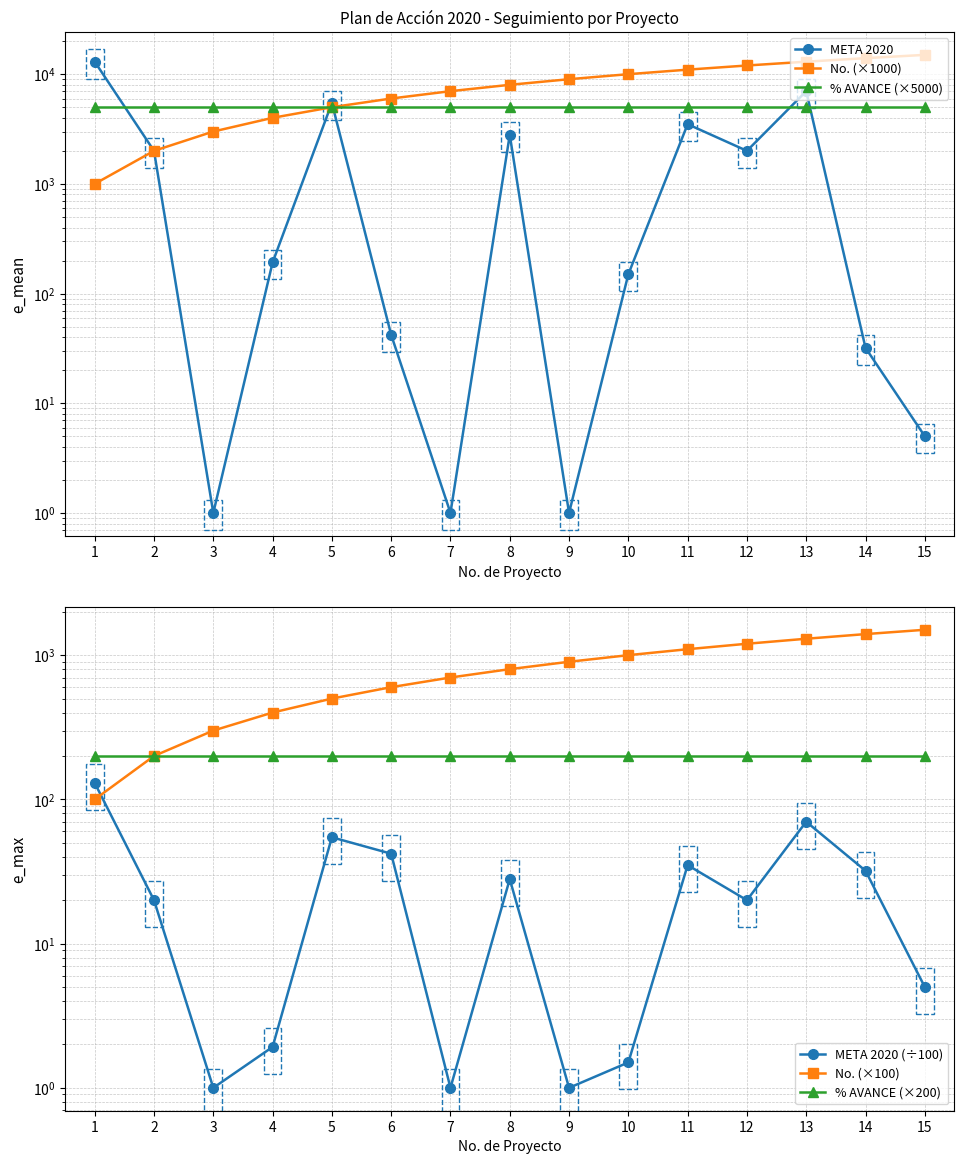

The No. (×1000) series shows 4000.0 at 4. True or false?

True